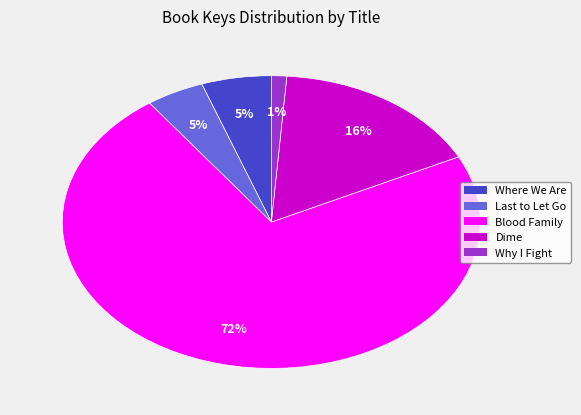

What is the largest slice in the pie chart?

Blood Family